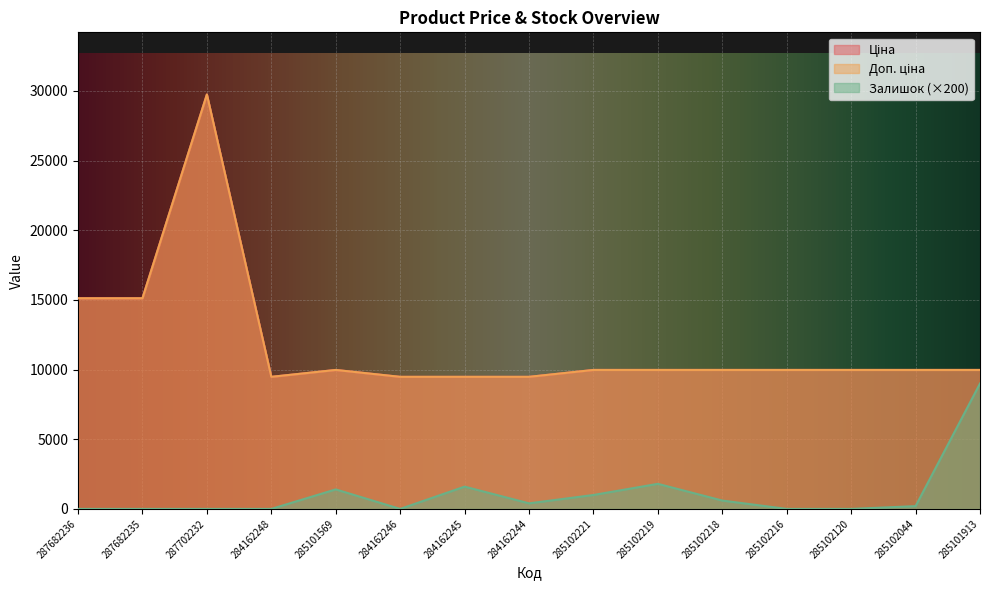

What is the label of the 15th point from the right?

287682236